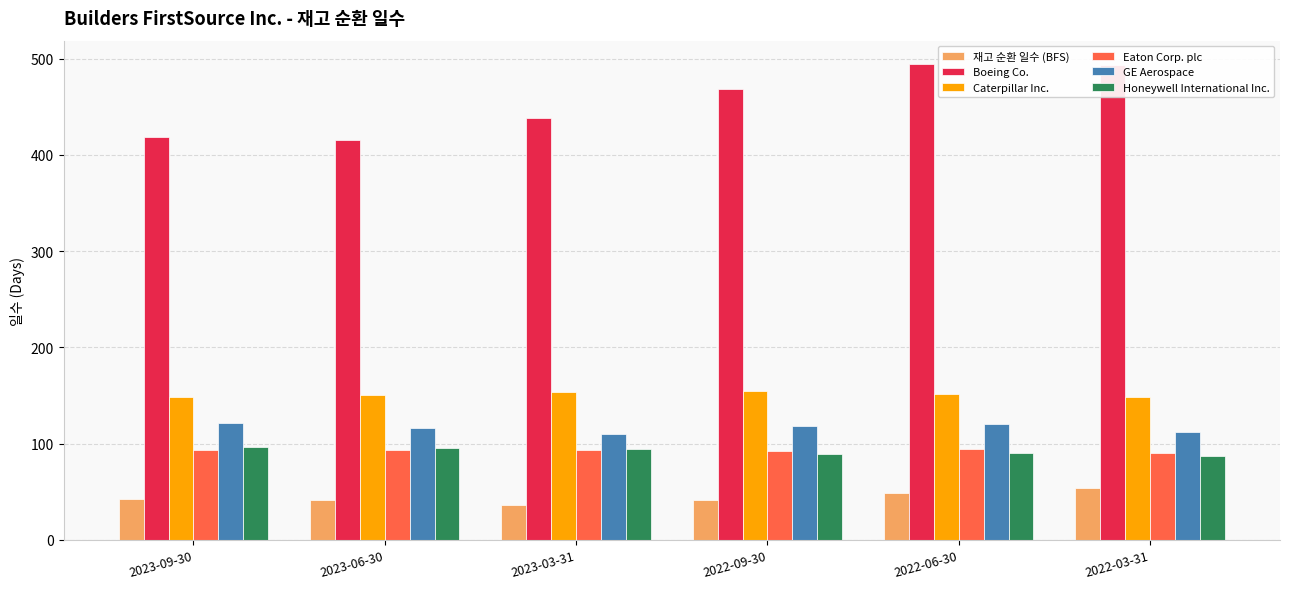

The Eaton Corp. plc series shows 132 at 2022-06-30. True or false?

False